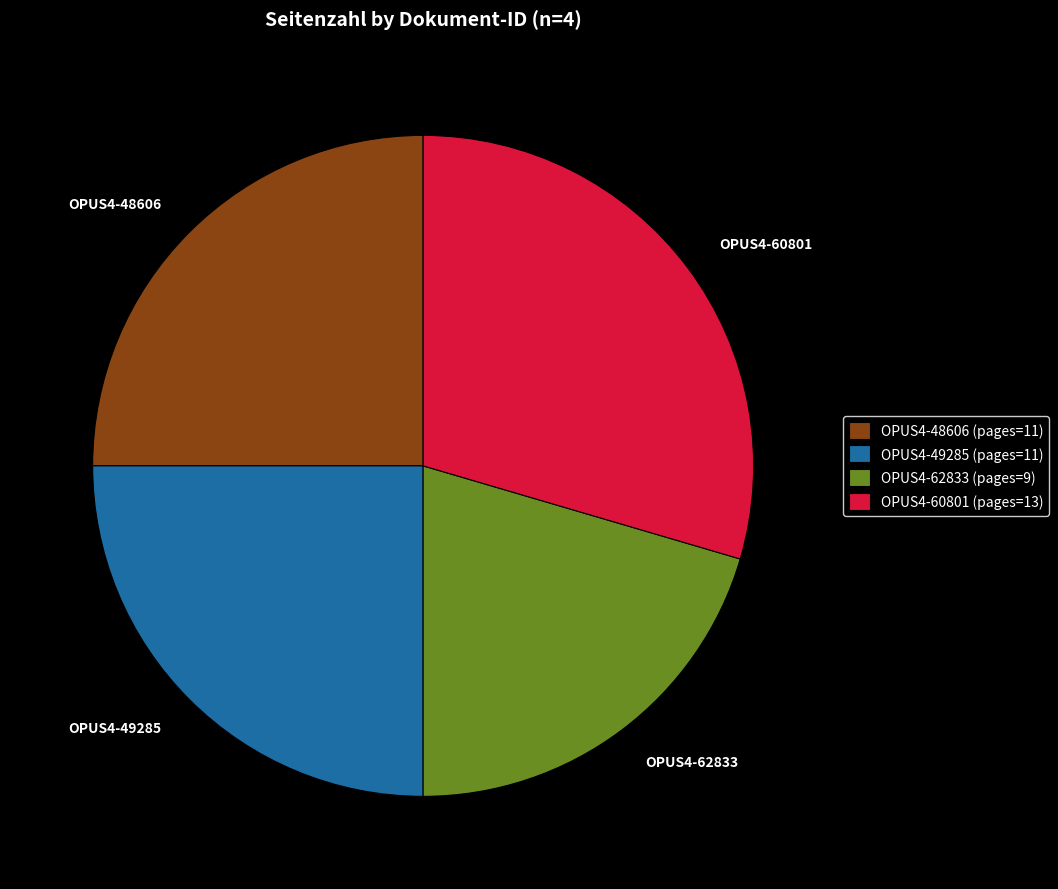

Which has a higher value, OPUS4-62833 or OPUS4-60801?

OPUS4-60801